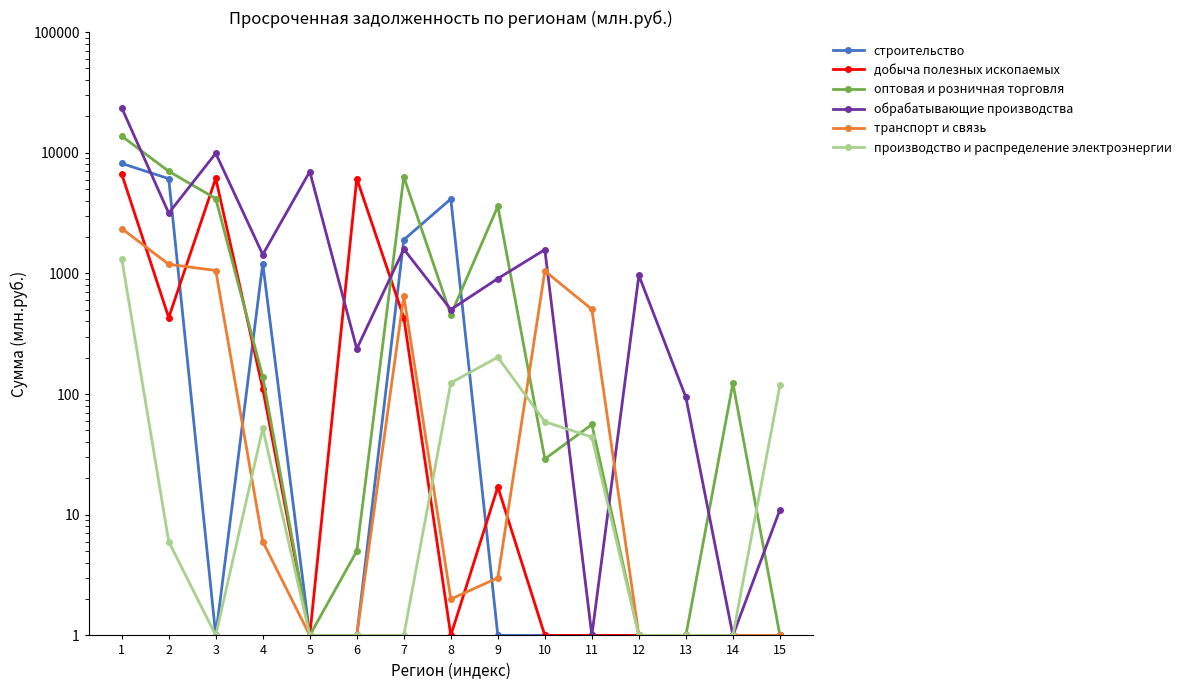

In обрабатывающие производства, how many points are lower than both neighbors (excluding endpoints)?

6